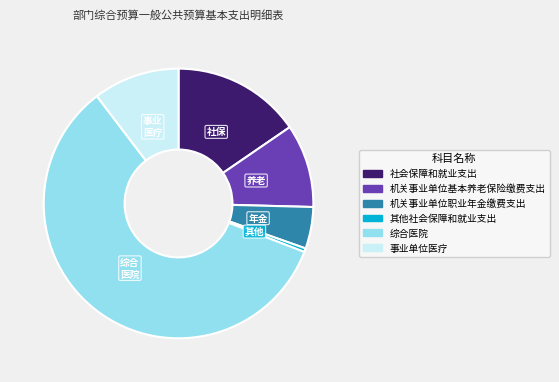

True or false: 其他社会保障和就业支出 accounts for 0% of the total.

True